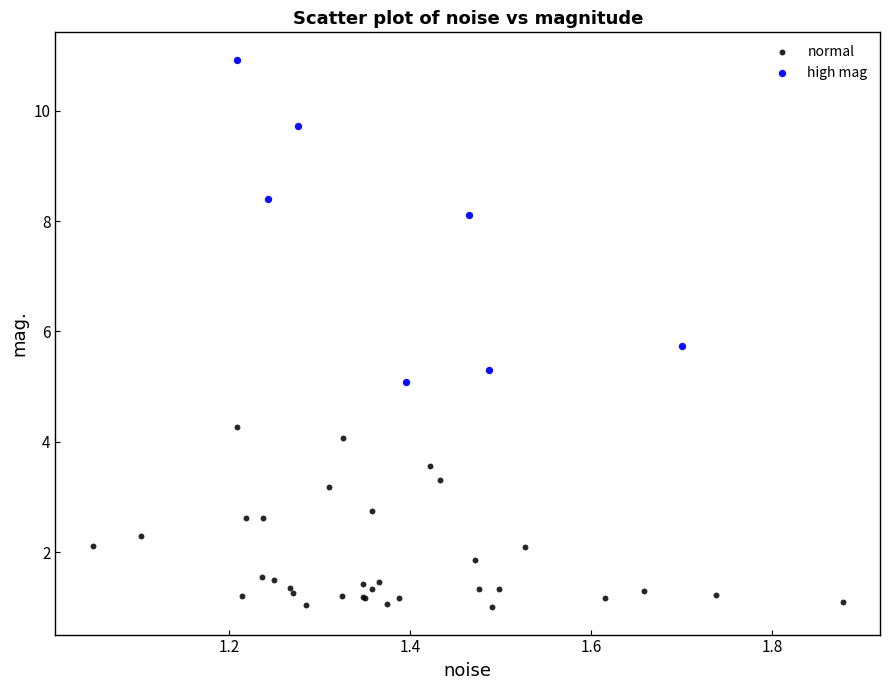

Which series has the widest spread of Y values?

high mag